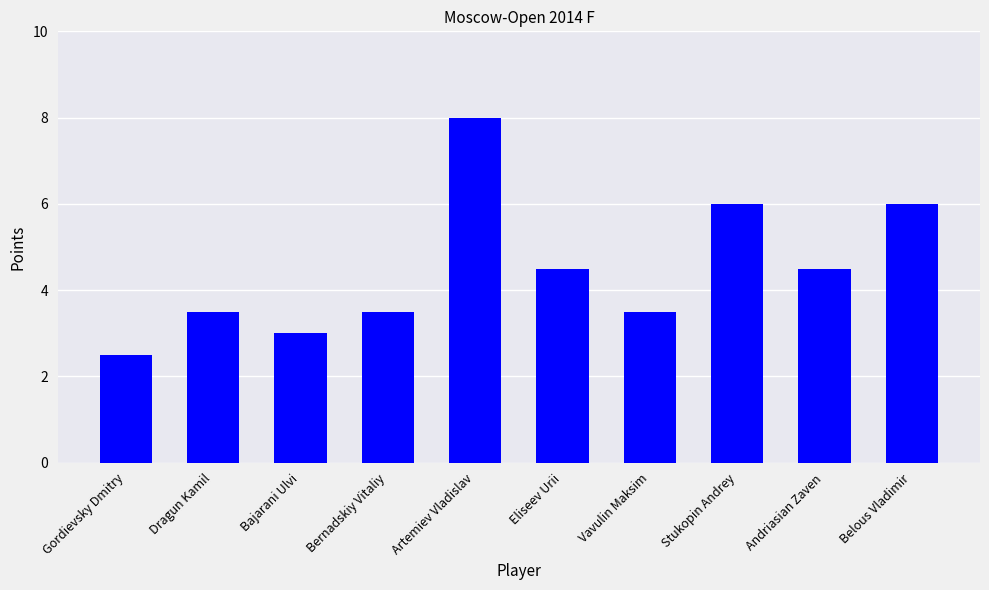

What is the label of the 1st bar from the right?

Belous Vladimir